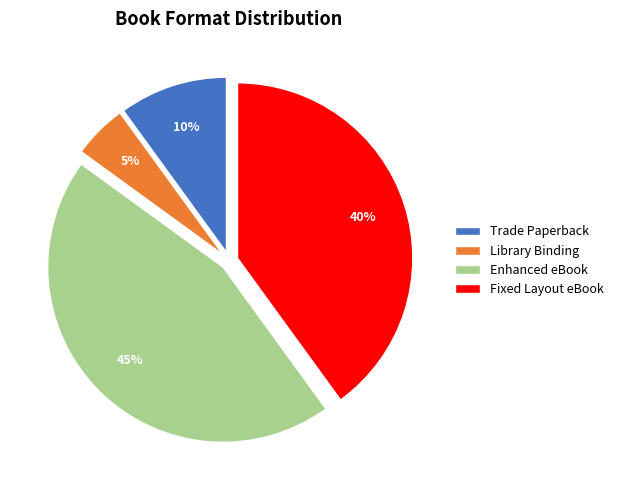

Do Trade Paperback and Enhanced eBook together represent more than half of the pie?

Yes